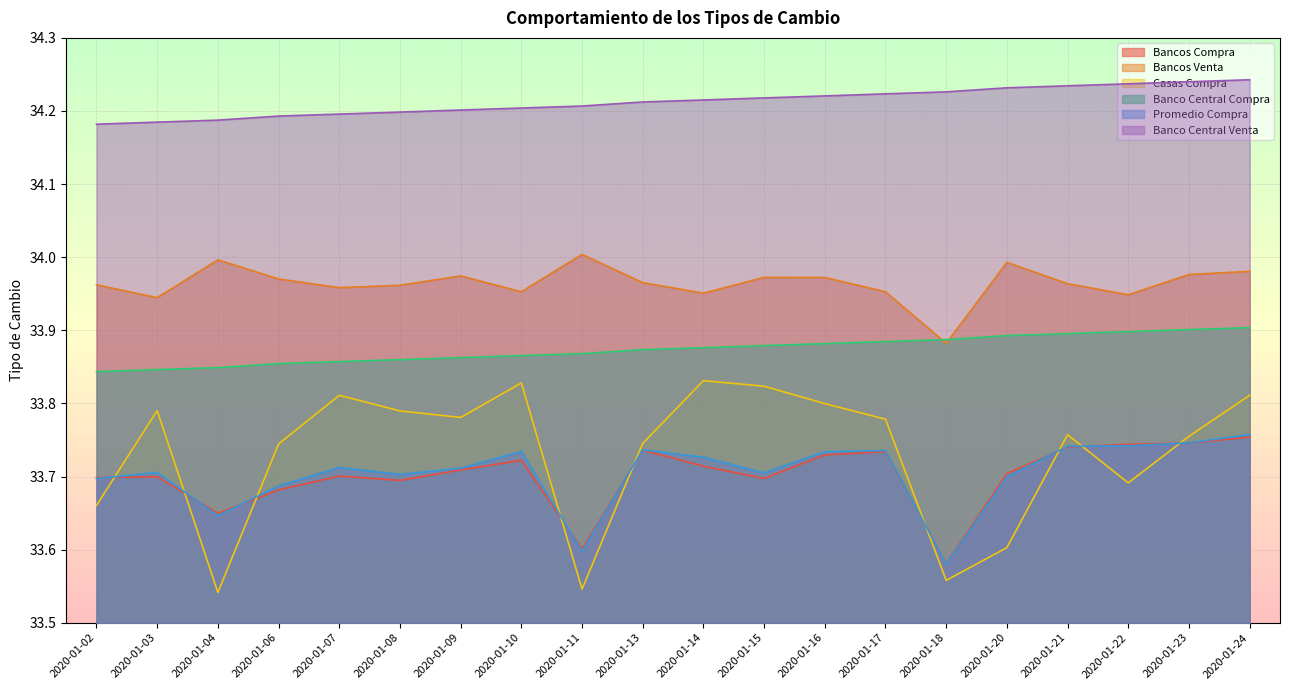

At which category is the sum across all series the highest?

2020-01-24